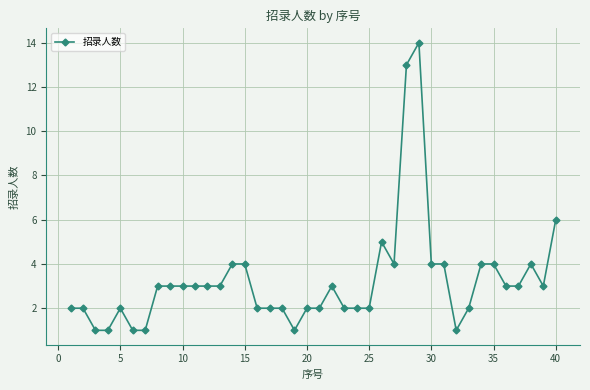

What is the difference between the maximum and second lowest values?

13